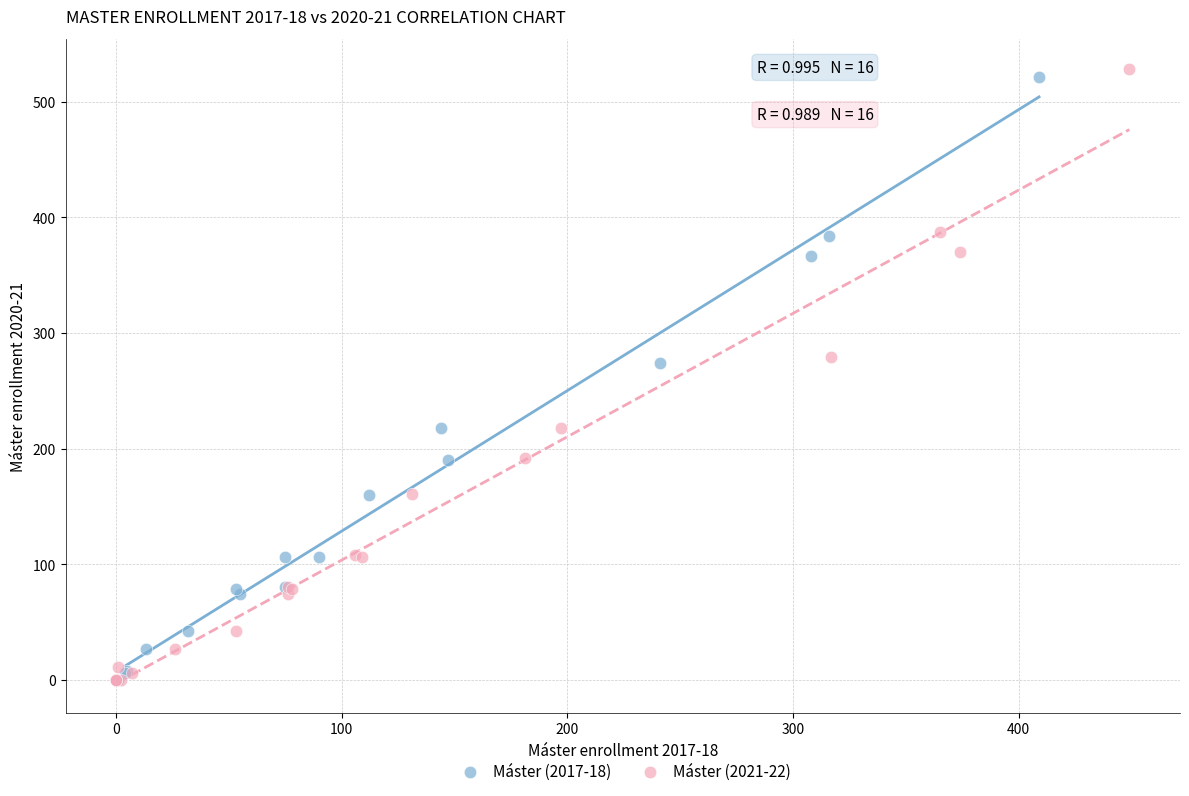

What are all the series names shown in the legend?

Máster (2017-18), Máster (2021-22)